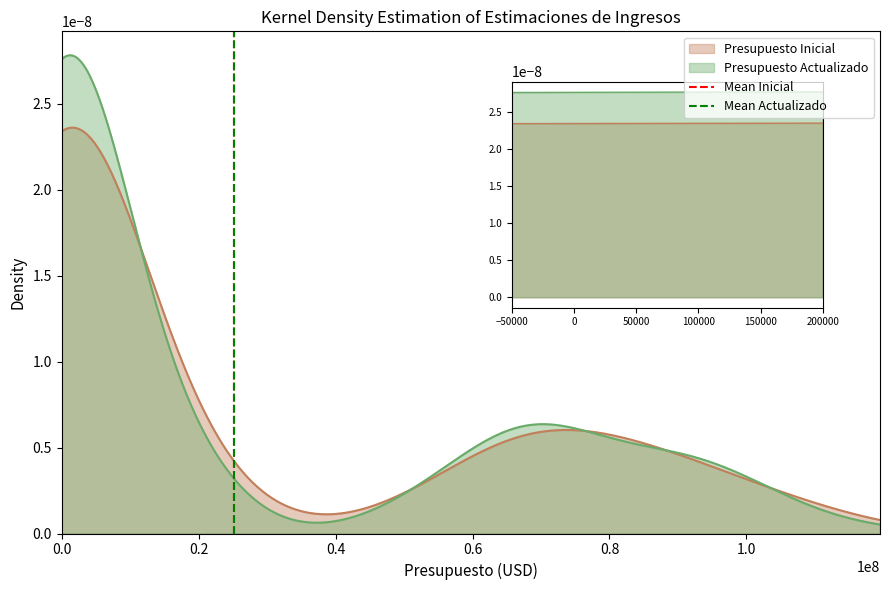

Is it true that Mean Actualizado equals 0 at 0.0?

False